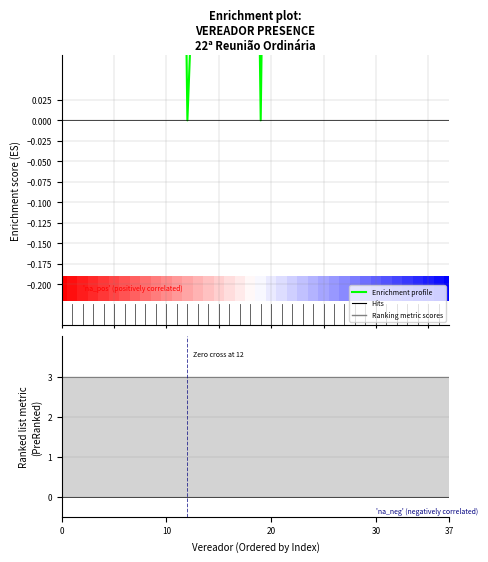

What is the average value?

0.9